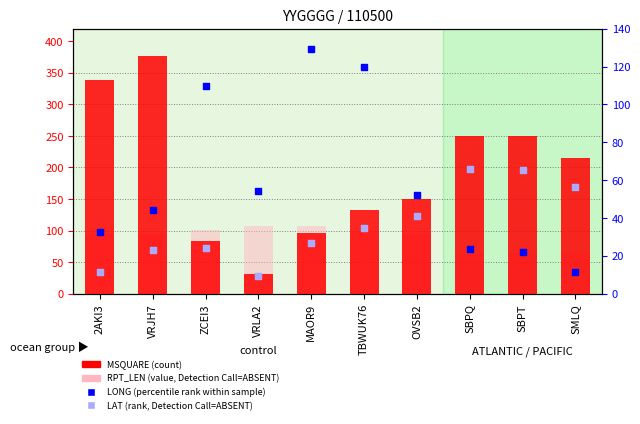

Which series has the largest total across all categories?

MSQUARE (count)